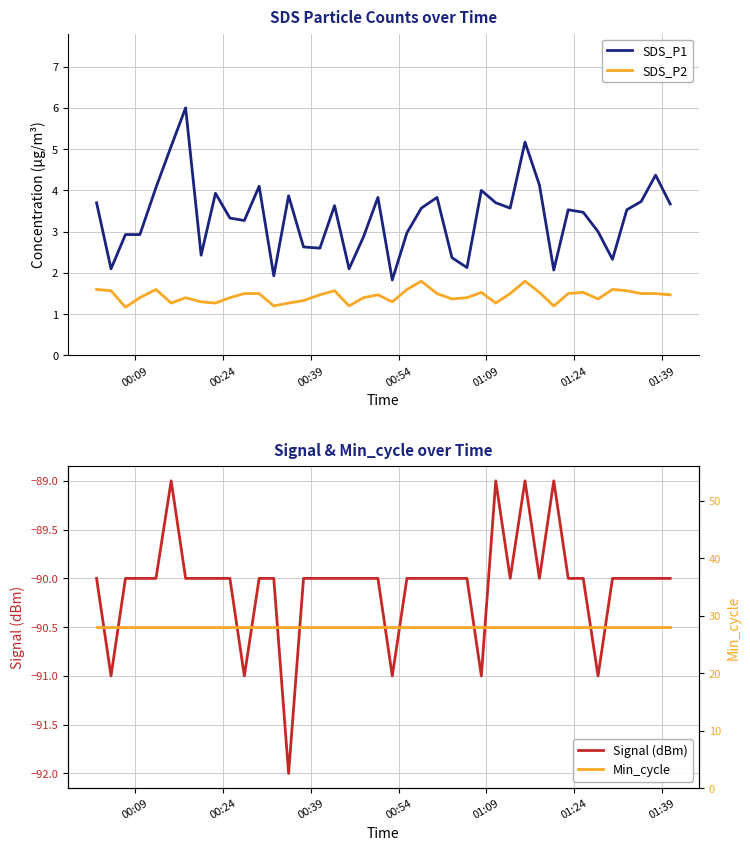

What is the highest value of the SDS_P1 series?

6.0